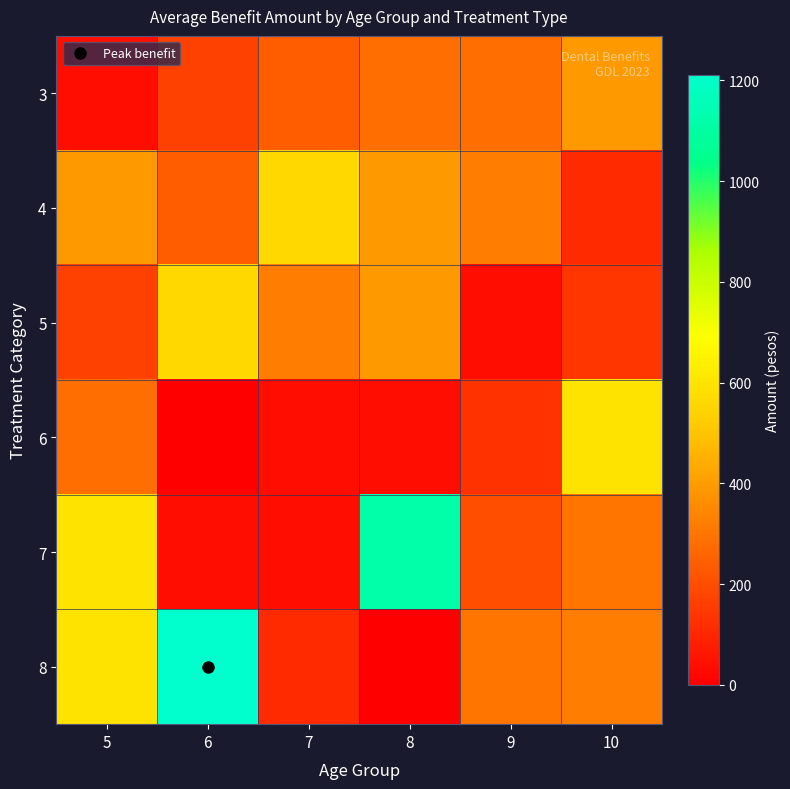

What is the difference between the highest and lowest values at 9?

280